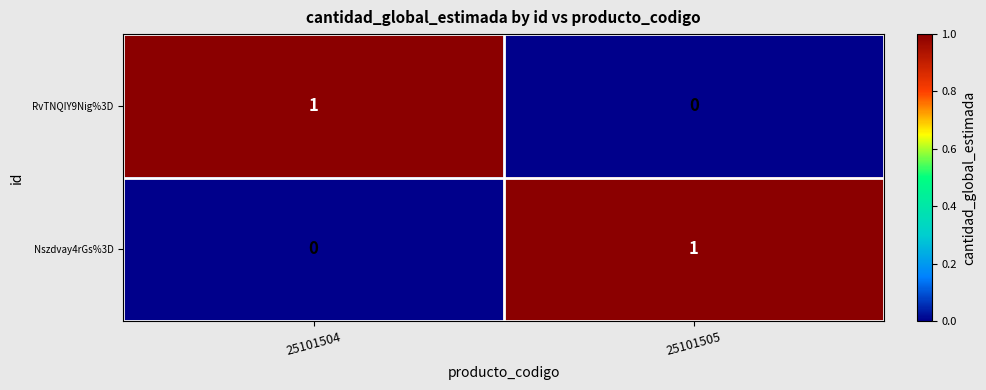

Where is Nszdvay4rGs%3D nearest to the value 0?

25101504